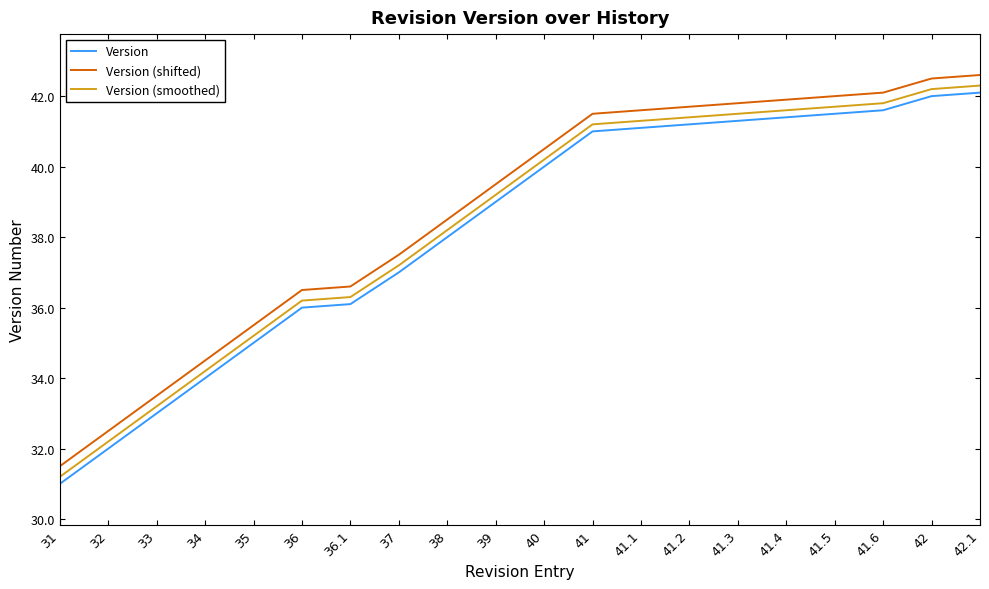

The value of Version at 40 is 23.9. True or false?

False